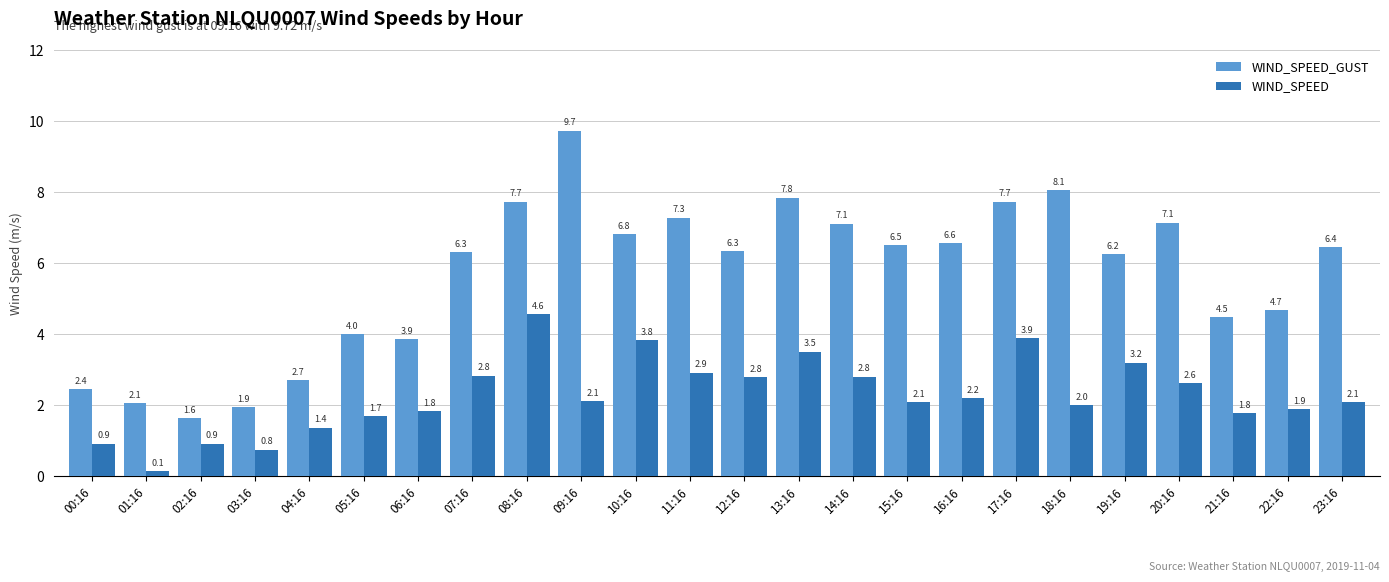

Between 02:16 and 17:16, which series saw the biggest shift?

WIND_SPEED_GUST